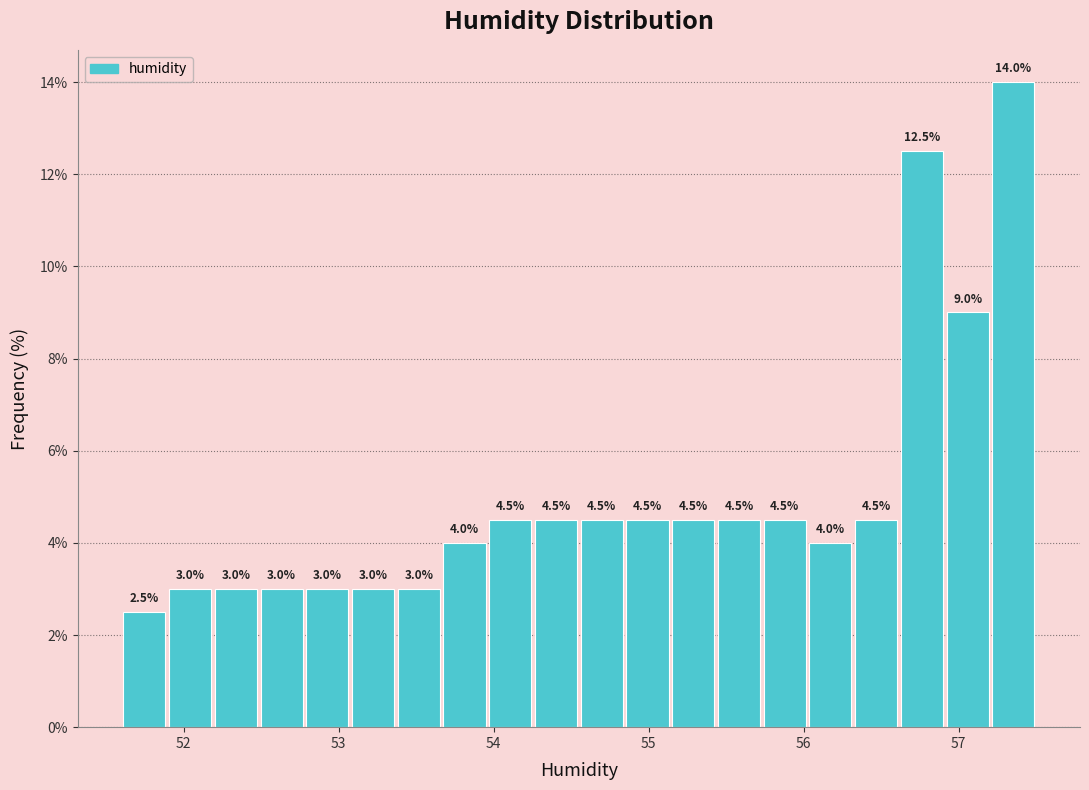

Around what value on the x-axis is the tallest bar? Give the approximate position of its centre, as read against the axis.

57.4